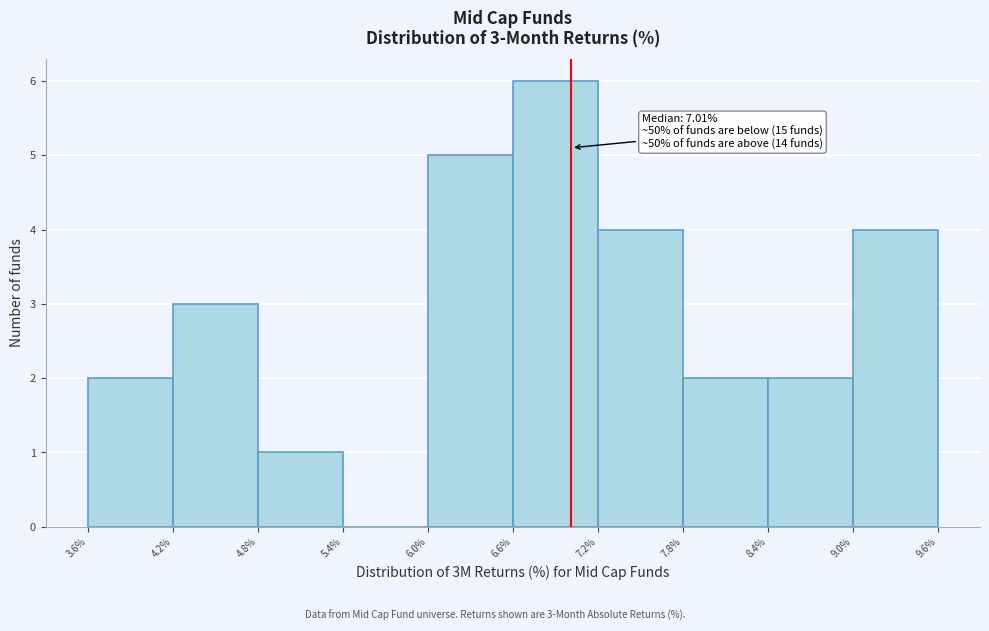

Which range on the x-axis has the tallest bar?

6.6% to 7.2%